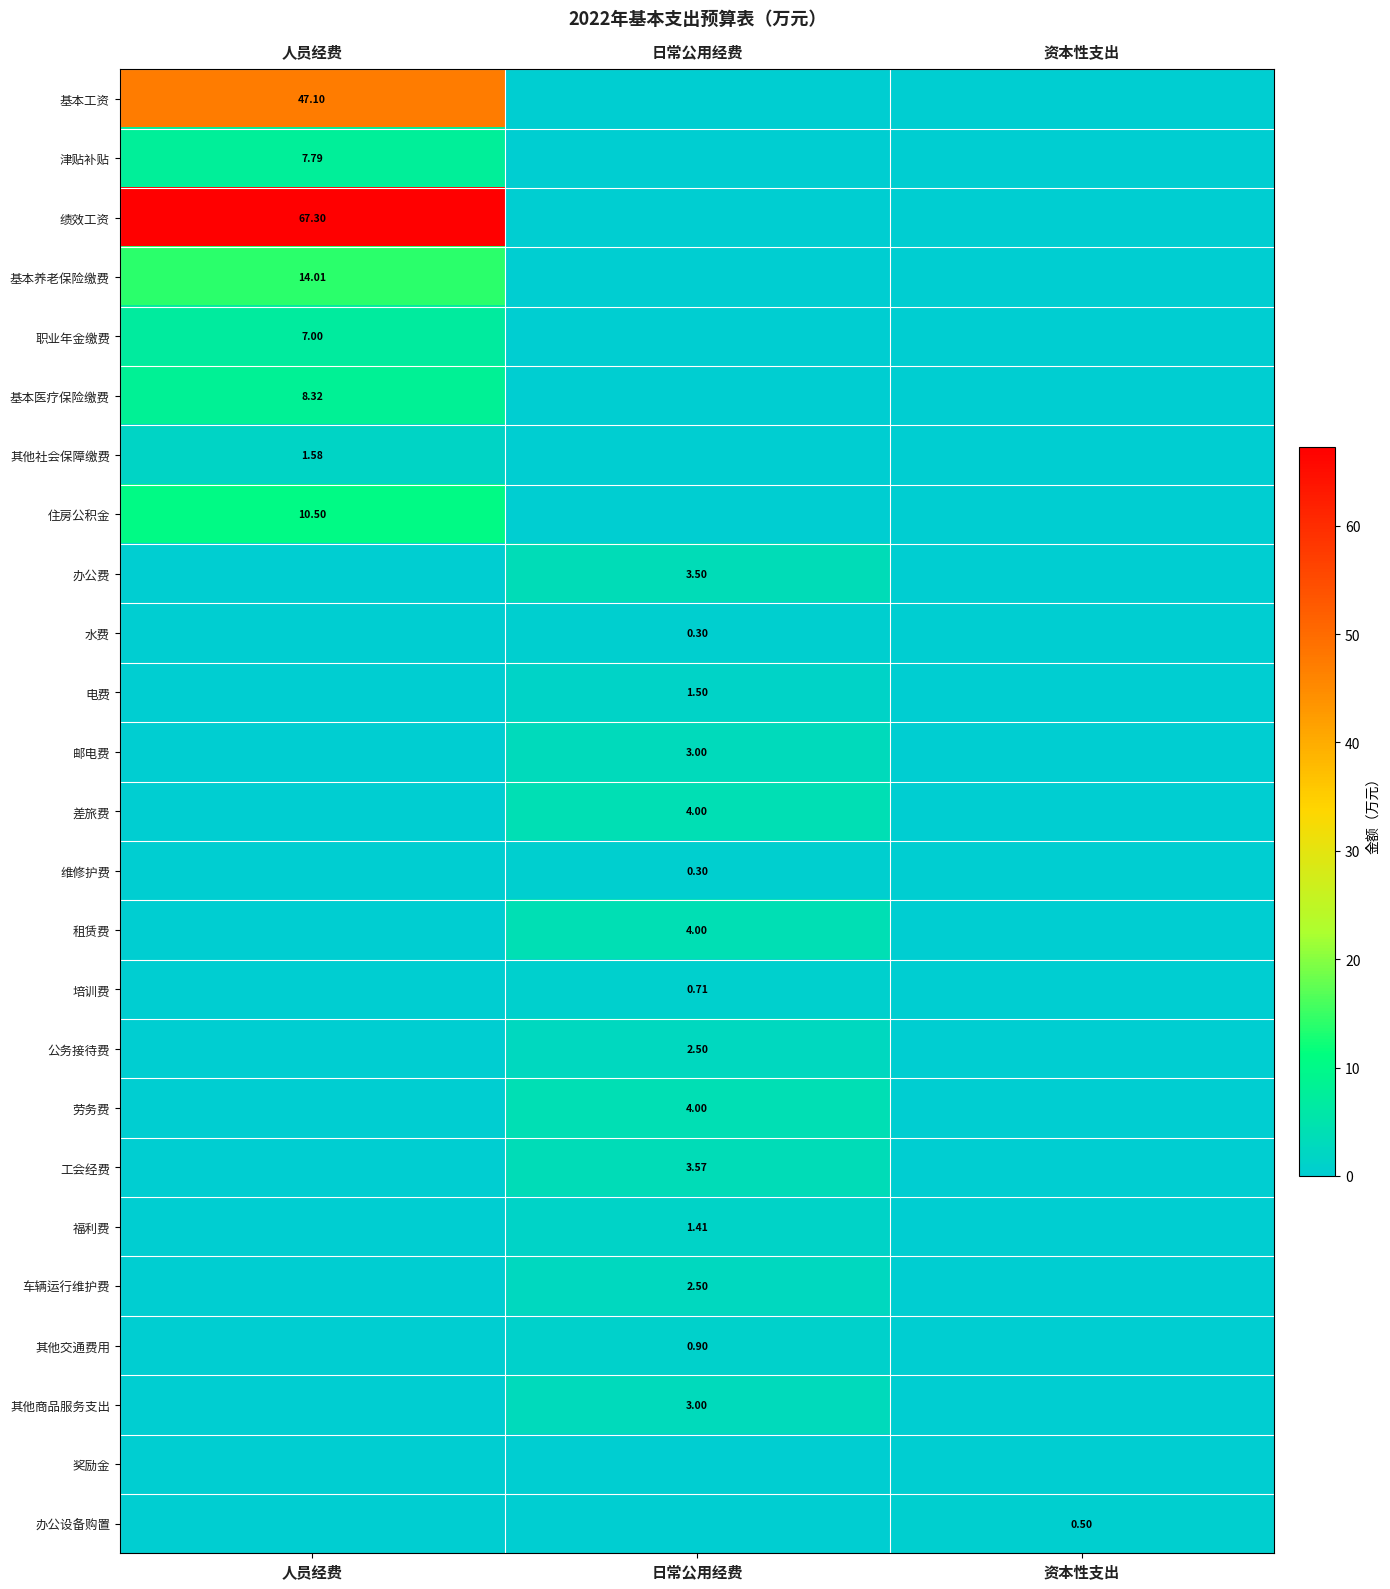

How many categories are shown in the chart?

3